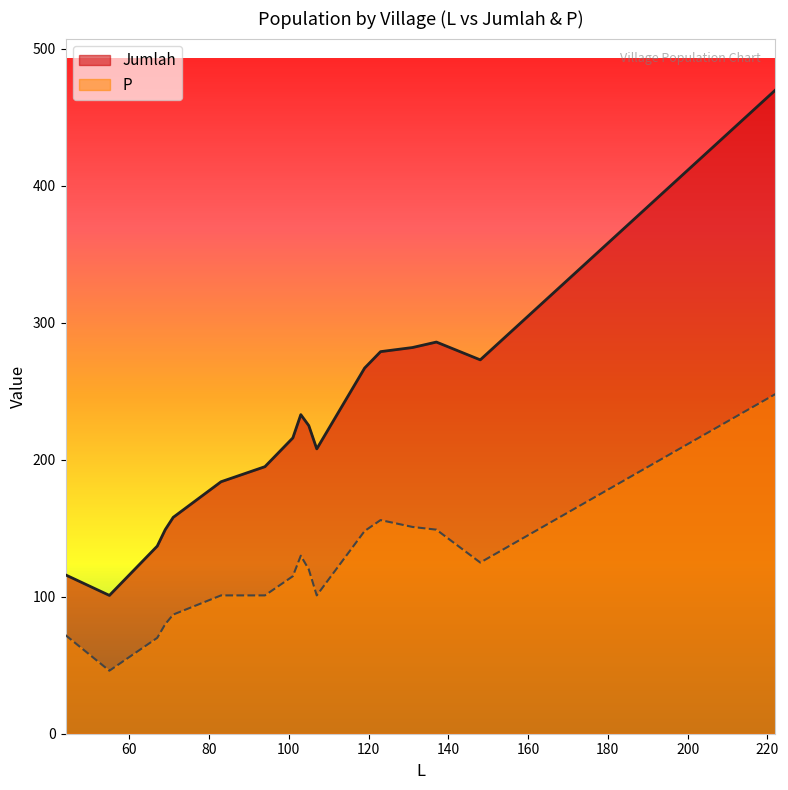

Which series has the largest total across all categories?

Jumlah